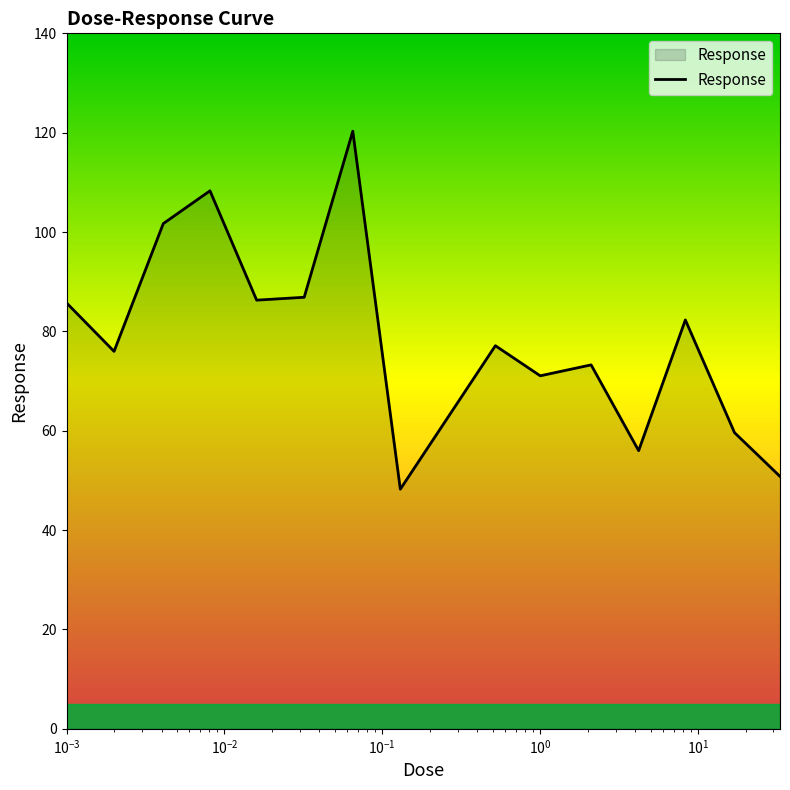

What is the maximum value shown in the chart?

120.3